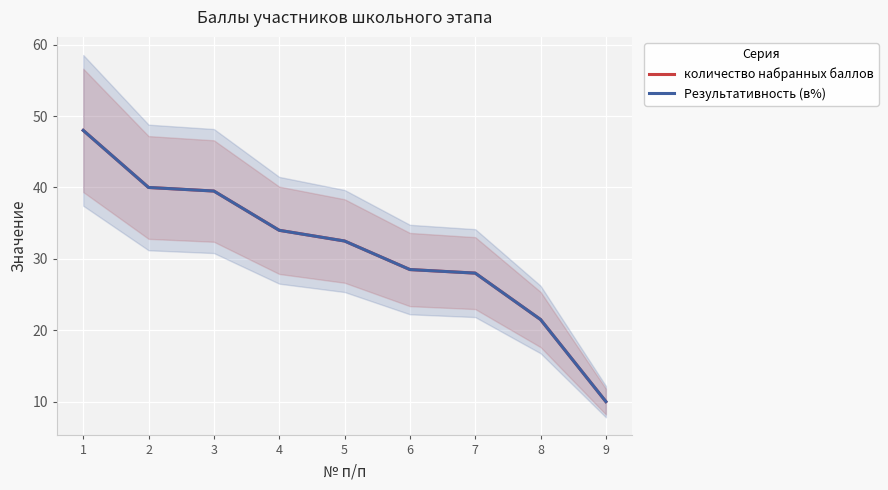

Is it true that Результативность (в%) equals 27.2 at 1?

False